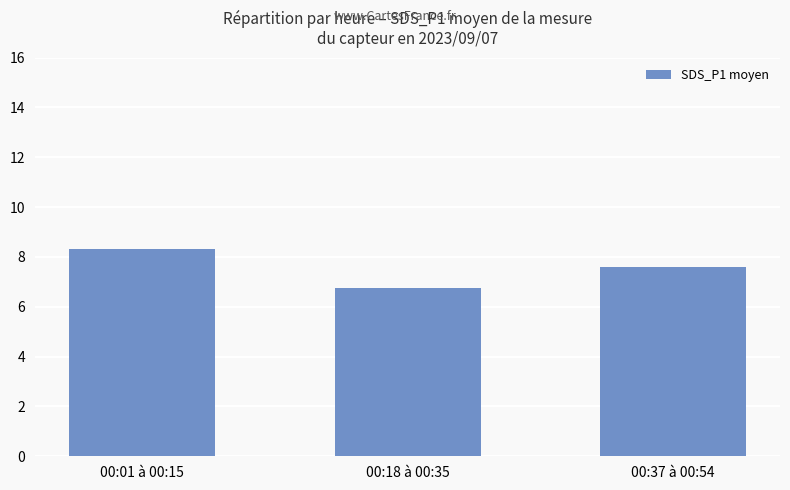

What position from the left is 00:18 à 00:35?

2